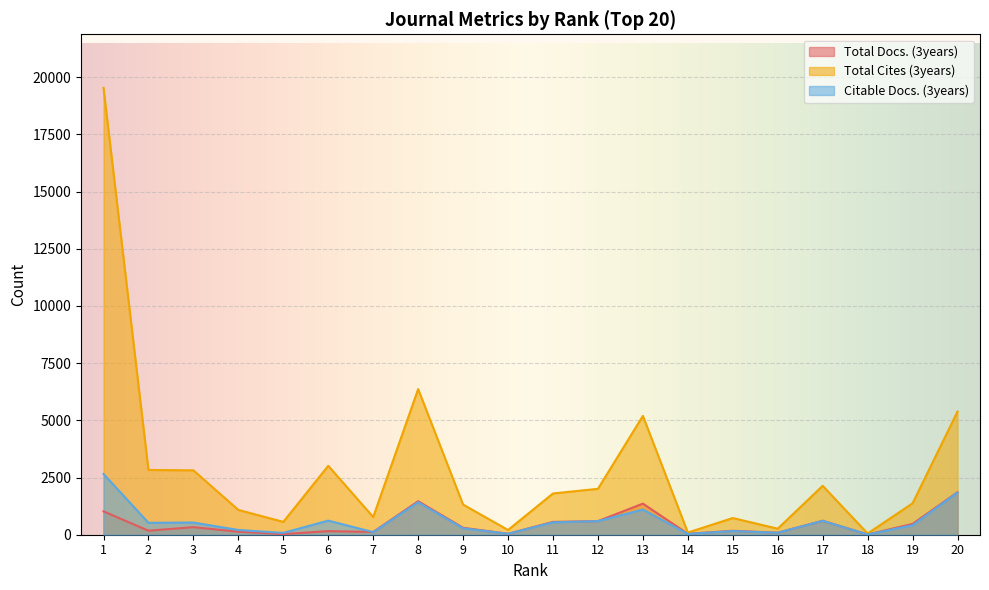

How many data points in Citable Docs. (3years) are above 522?

9